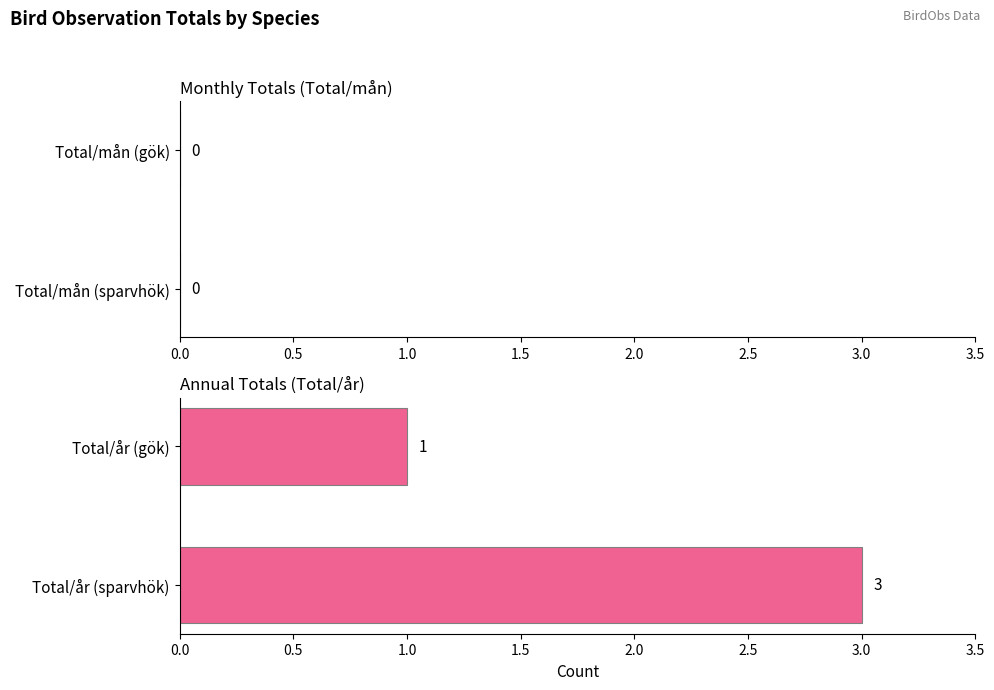

What is the maximum value shown in the chart?

3